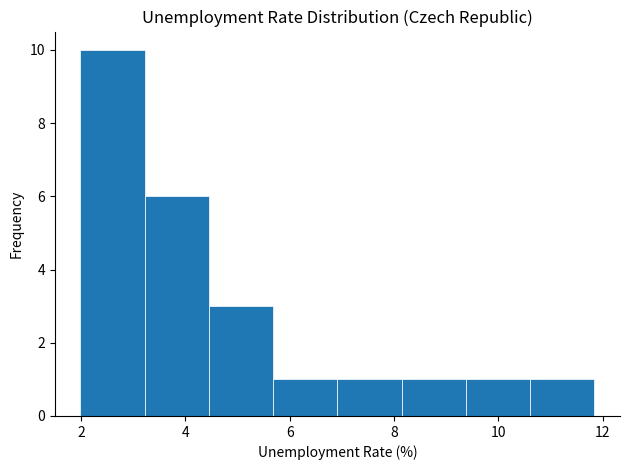

Reading left to right, transcribe this chart: for each bar, give the range it covers on the x-axis and its height. Neither the bar edges nor the heights are printed on the chart, so give them approximately, as read against the axes.

2.0 to 3.2: 10
3.2 to 4.4: 6
4.4 to 5.6: 3
5.6 to 7.0: 1
7.0 to 8.2: 1
8.2 to 9.4: 1
9.4 to 10.6: 1
10.6 to 11.8: 1